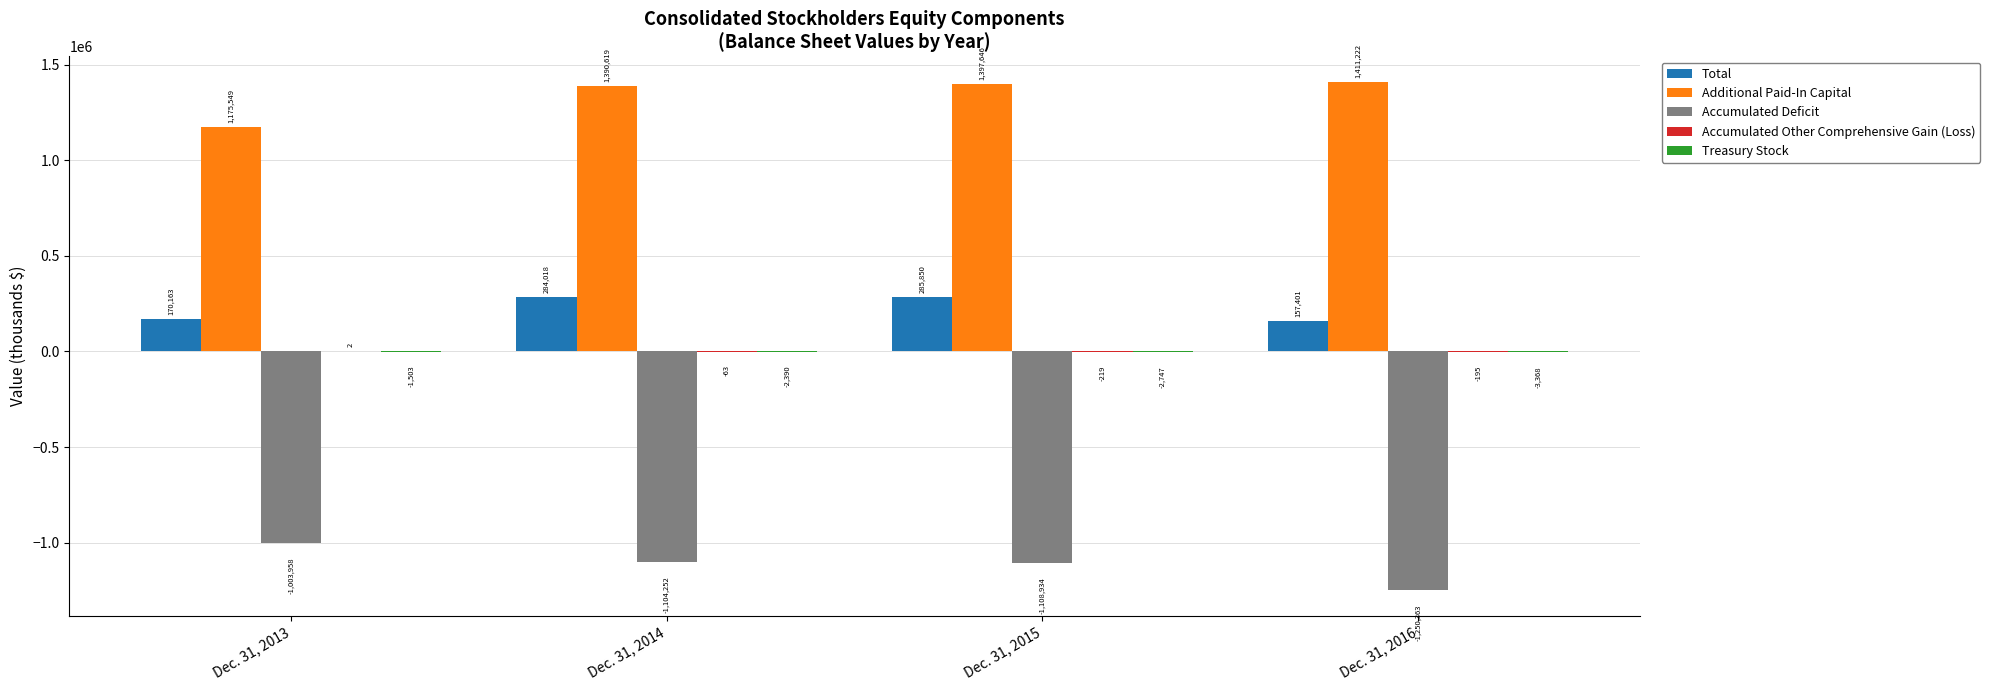

What is the sum of all Total values?

897432